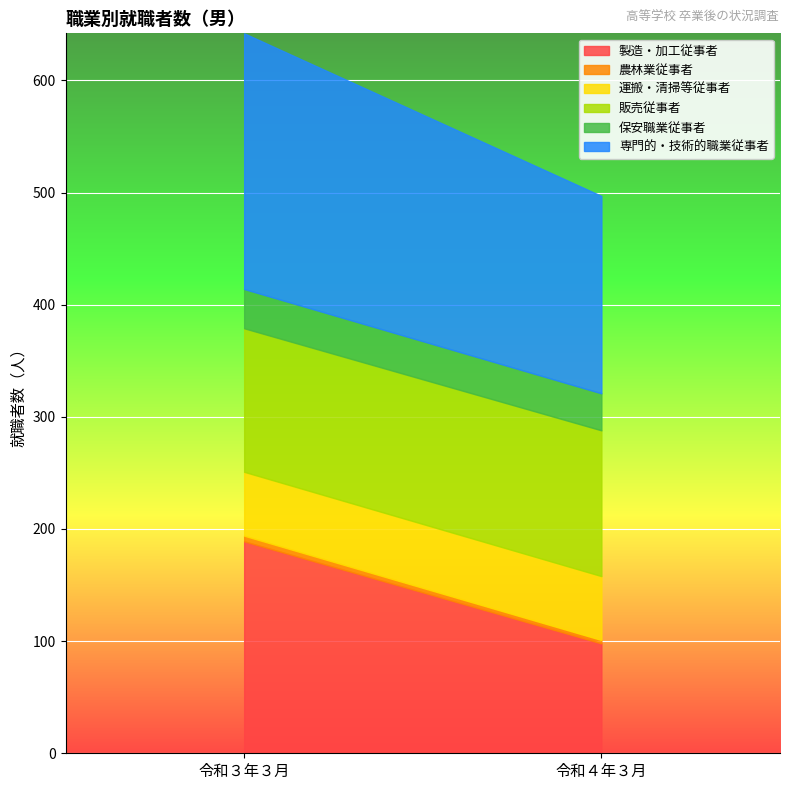

How many 専門的・技術的職業従事者 values are between 176 and 228?

2